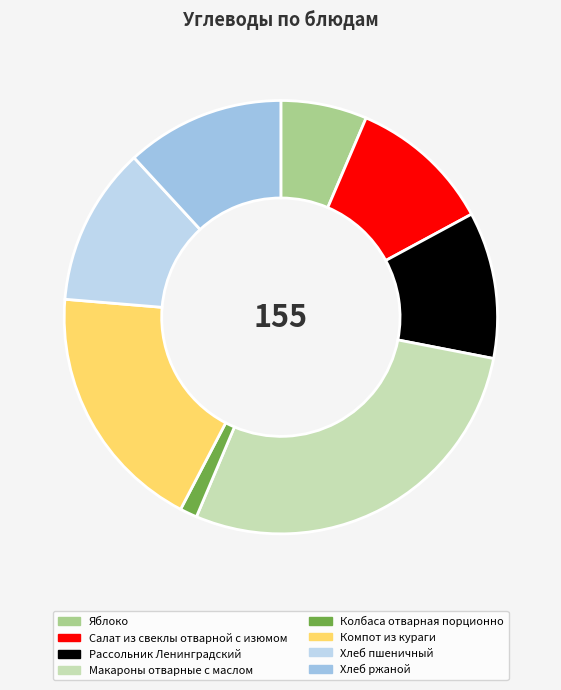

How many segments does this pie chart have?

8